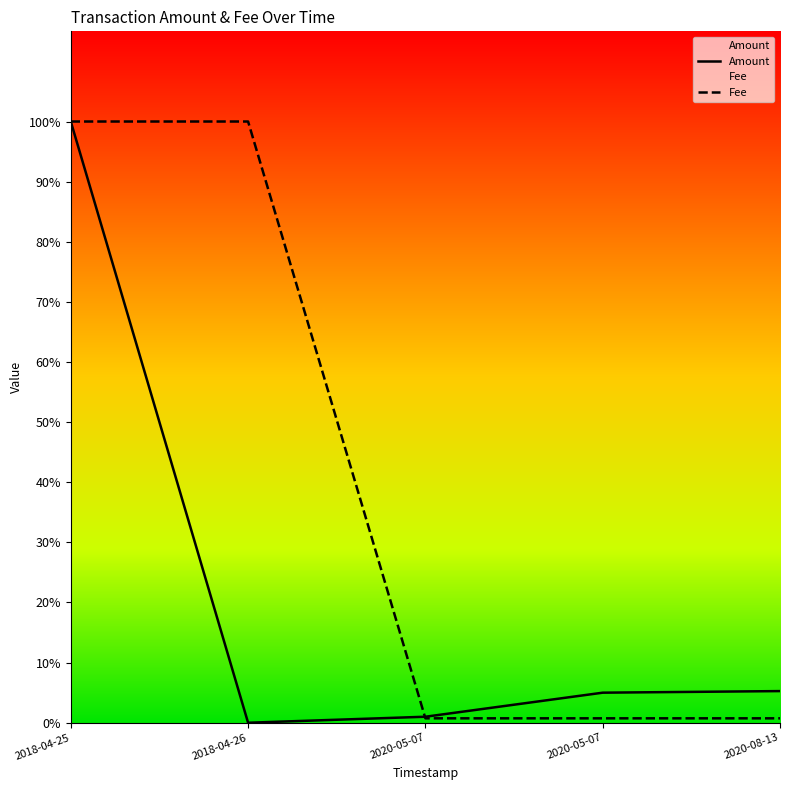

True or false: Fee has more than 0 points higher than both neighbors.

False